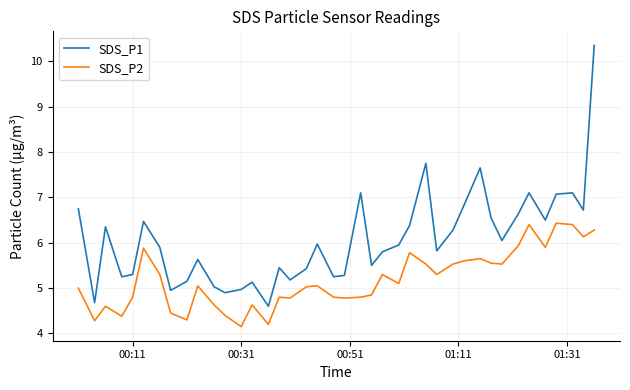

How many interior local valleys does the SDS_P1 series have?

12